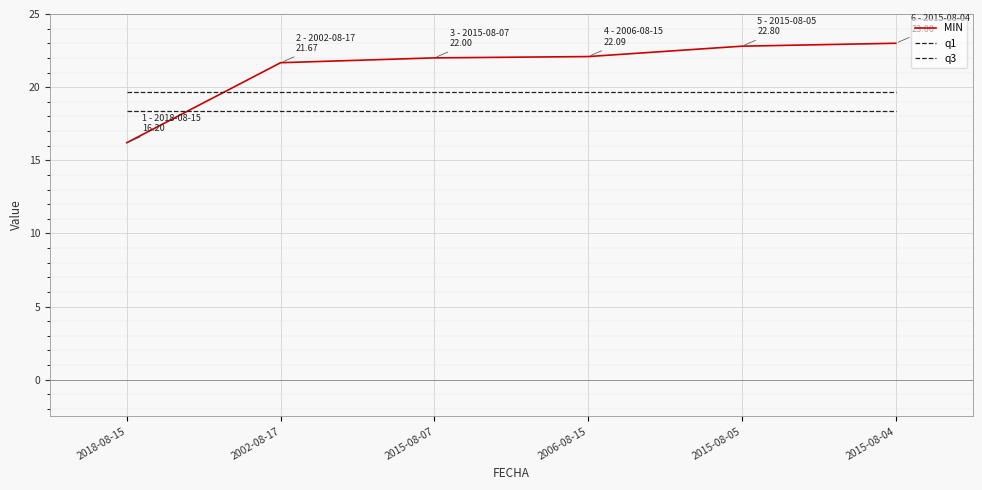

What value does the q1 series have at 2015-08-05?

18.4